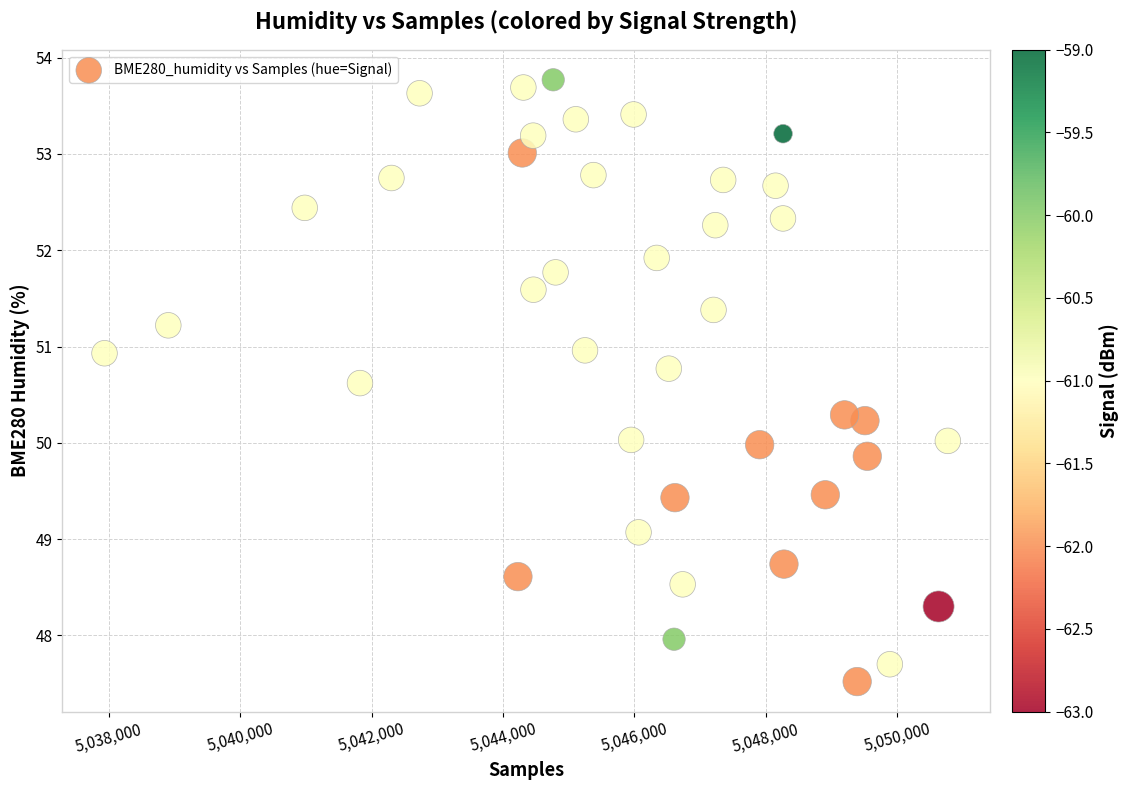

What is the range of X values (max minus min)?

12835.0